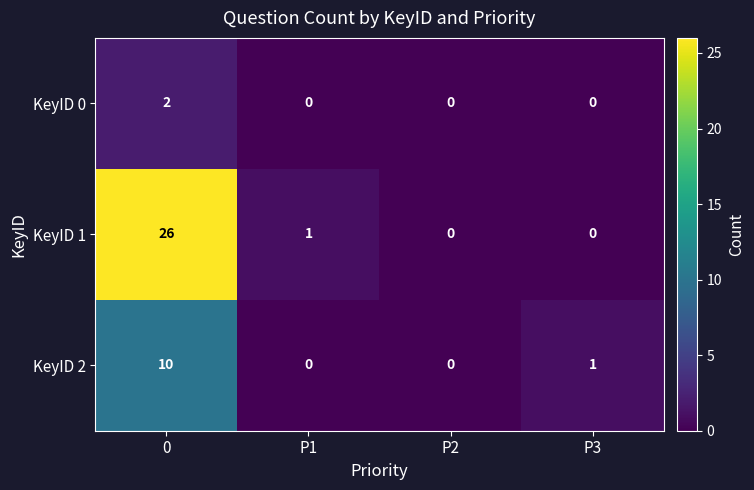

Reading right to left, extract all data points from this chart.

KeyID 0: 0	0	0	2
KeyID 1: 0	0	1	26
KeyID 2: 1	0	0	10